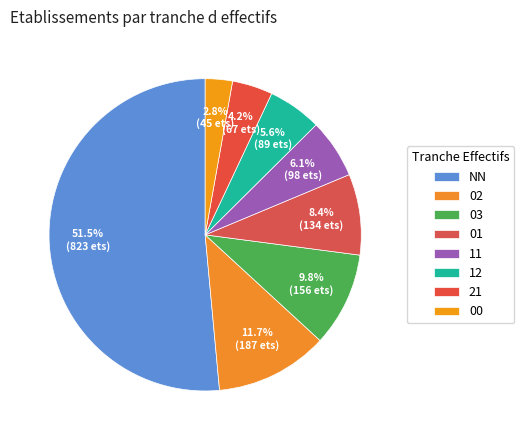

What percentage is the NN slice, to the nearest percent?

51%